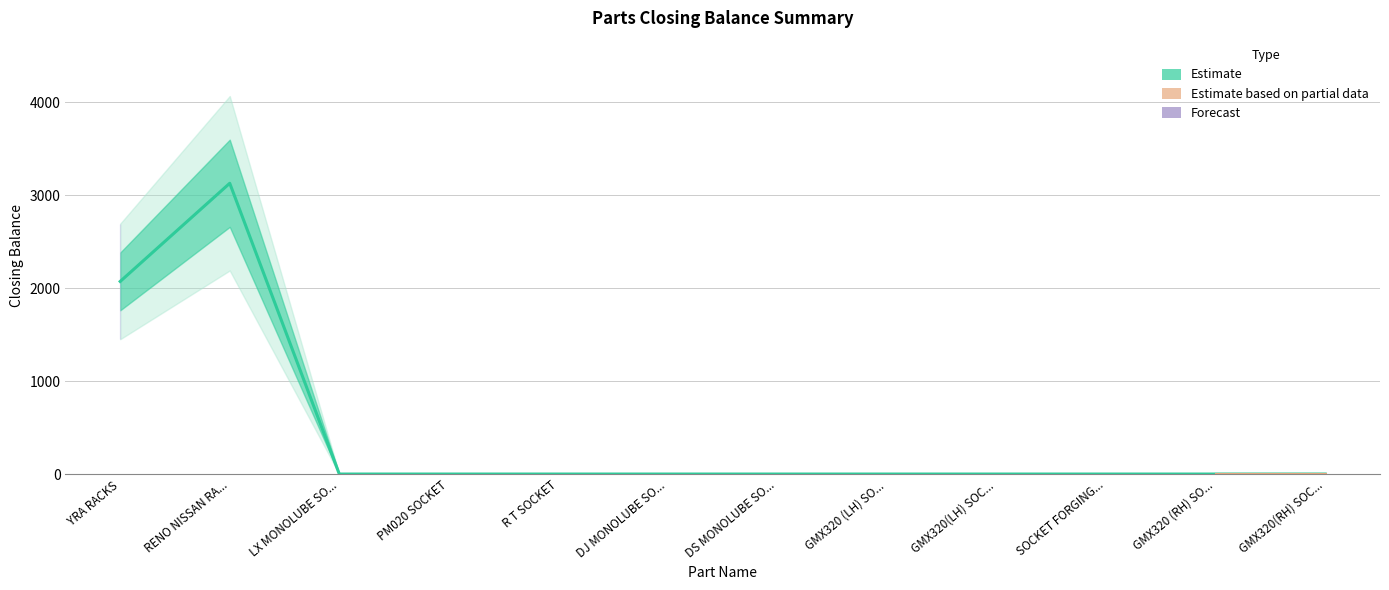

List the labels in order of value, largest first.

RENO NISSAN RA..., YRA RACKS, LX MONOLUBE SO..., PM020 SOCKET, R T SOCKET, DJ MONOLUBE SO..., DS MONOLUBE SO..., GMX320 (LH) SO..., GMX320(LH) SOC..., SOCKET FORGING..., GMX320 (RH) SO..., GMX320(RH) SOC...